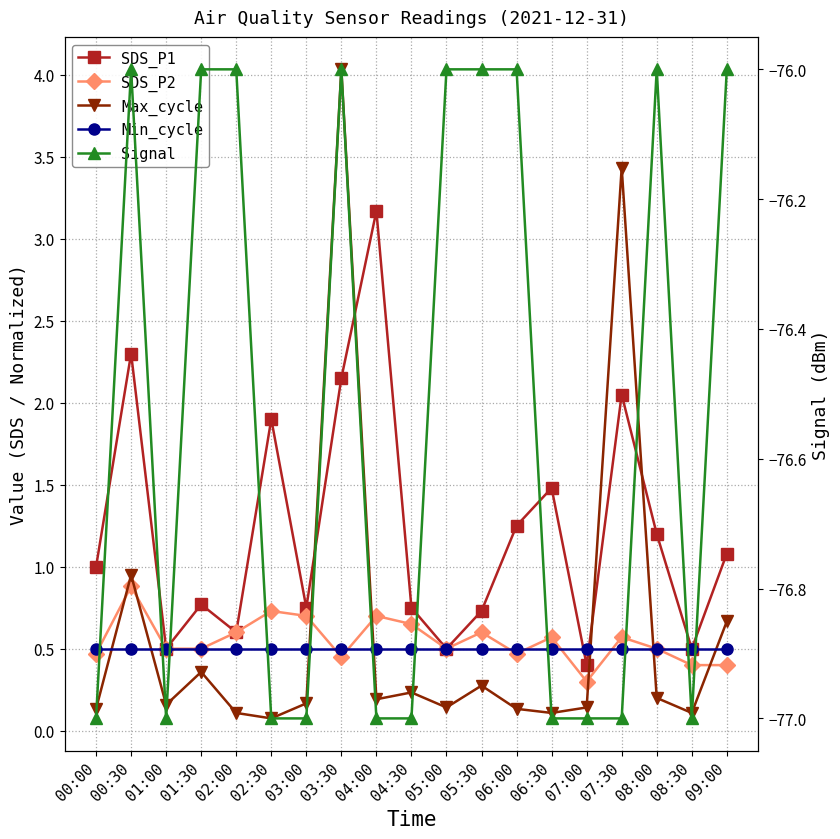

True or false: Max_cycle and Signal cross at least once.

False